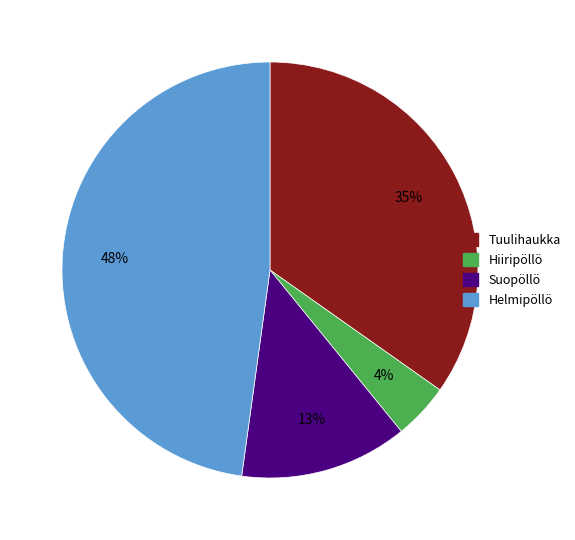

Is it true that Hiiripöllö is 4% of the pie?

True